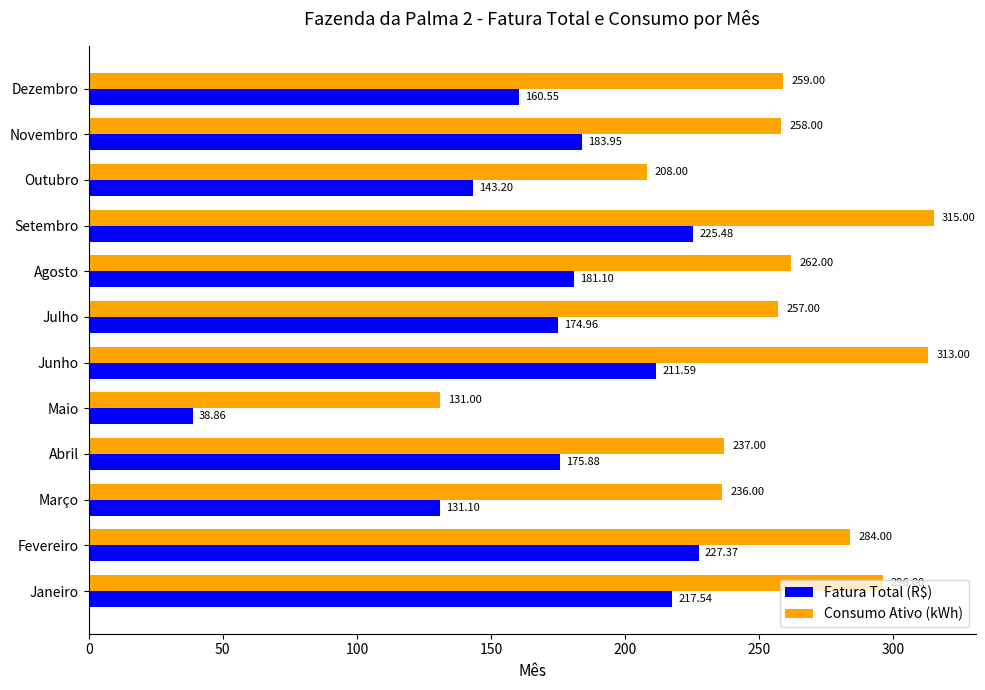

How many distinct data groups are displayed?

2